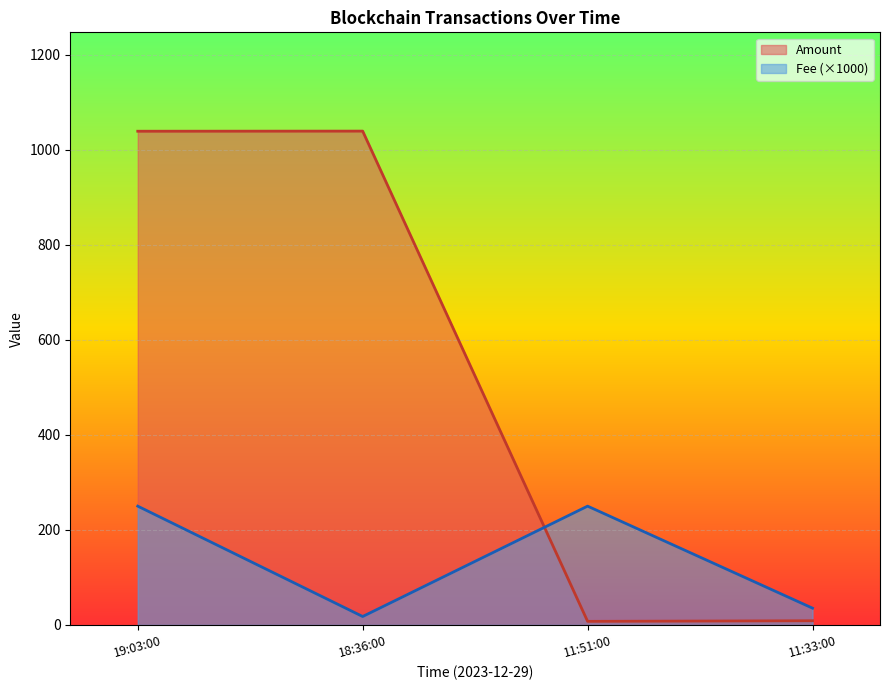

What is the sum of all Fee (×1000) values?

553.3